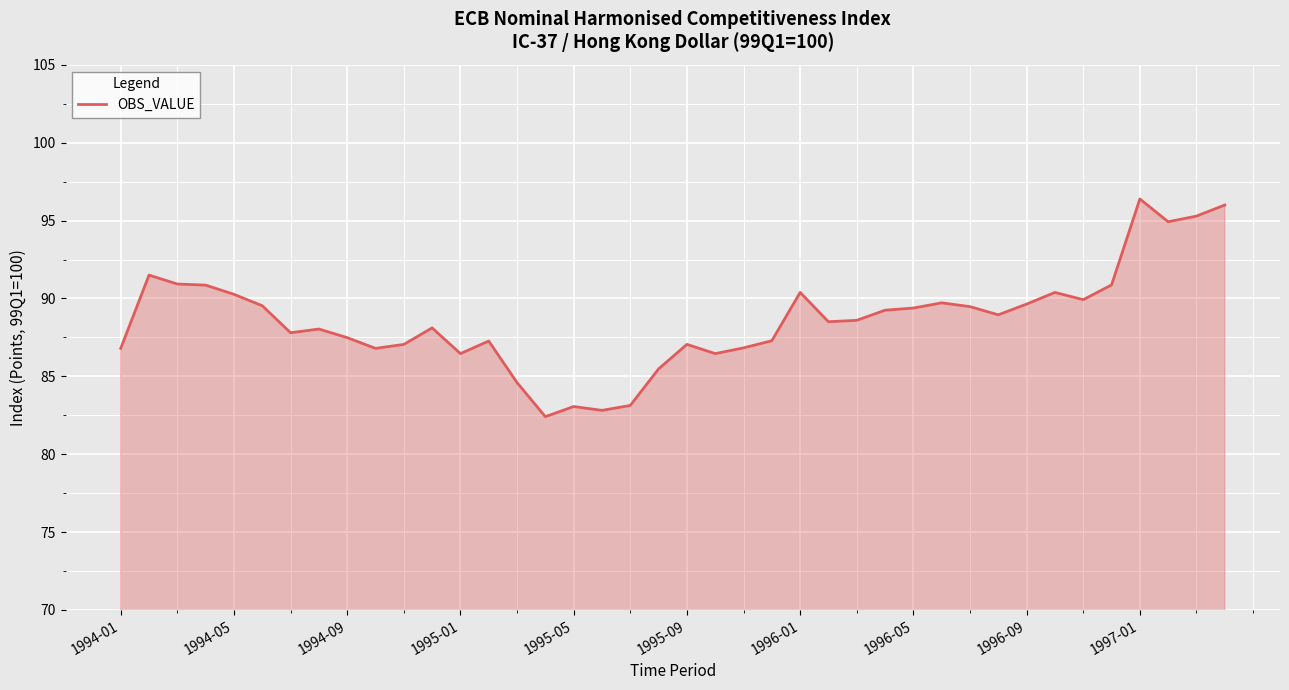

What is the smallest value displayed?

82.4